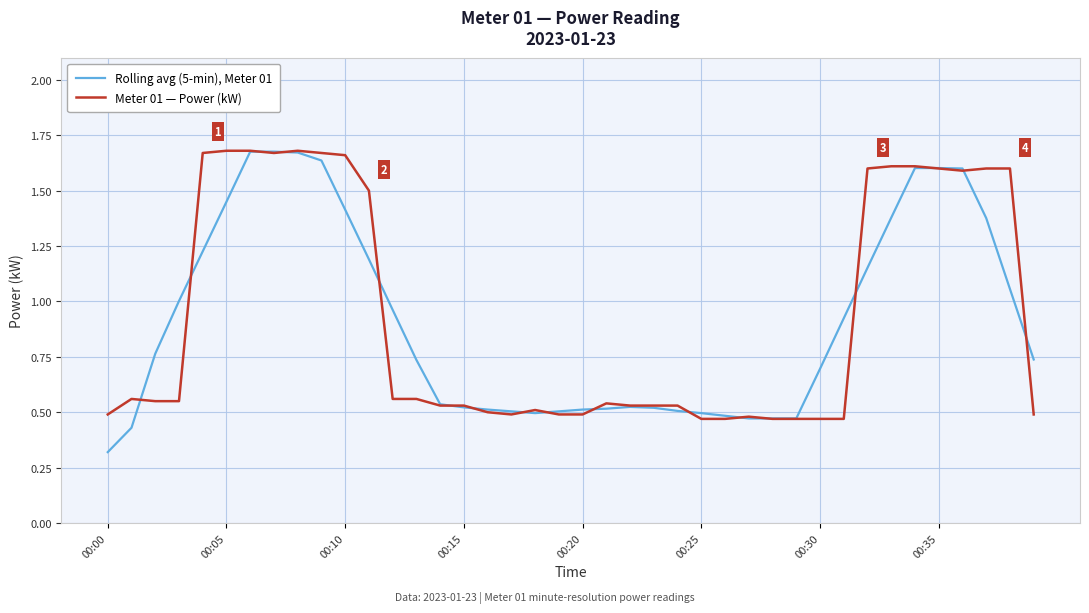

List the series in order of their overall mean, lowest first.

Rolling avg (5-min), Meter 01, Meter 01 — Power (kW)